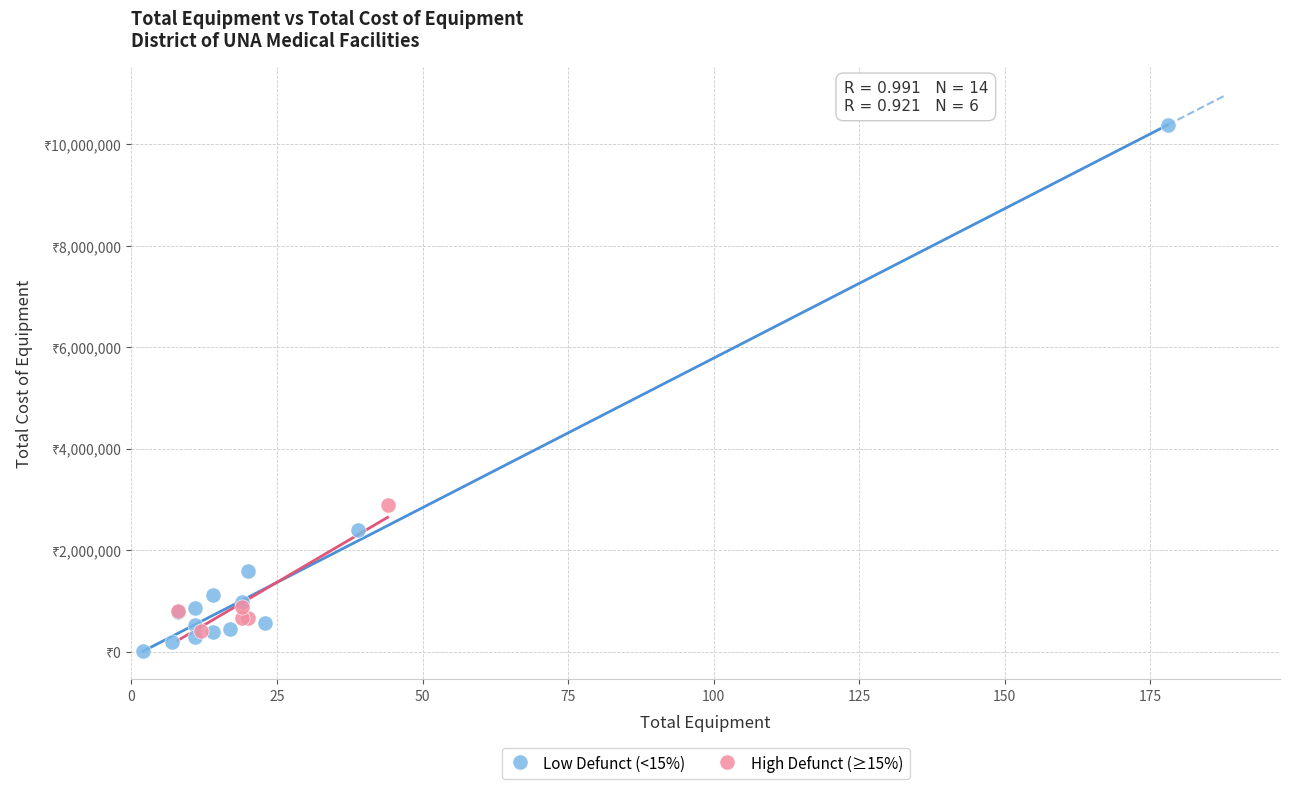

What are all the series names shown in the legend?

Low Defunct (<15%), High Defunct (≥15%)